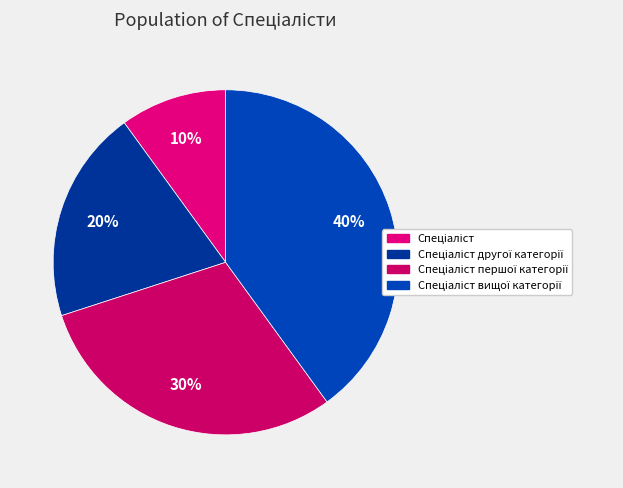

How many segments does this pie chart have?

4